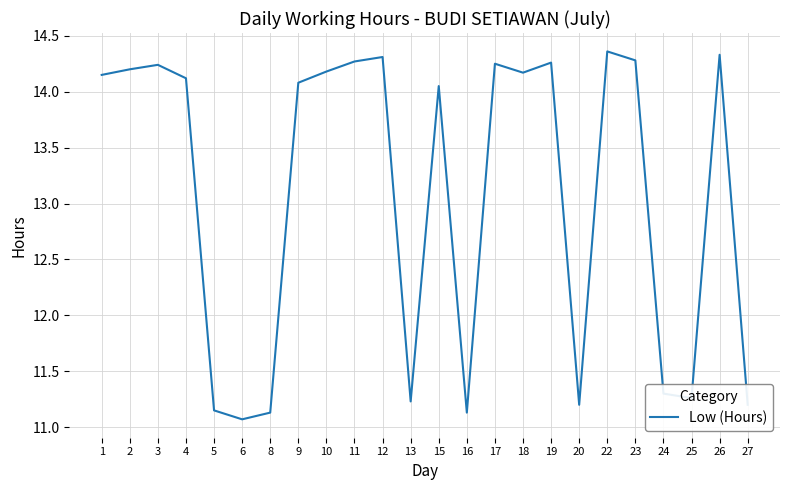

True or false: the data has more than 2 interior local peaks.

True